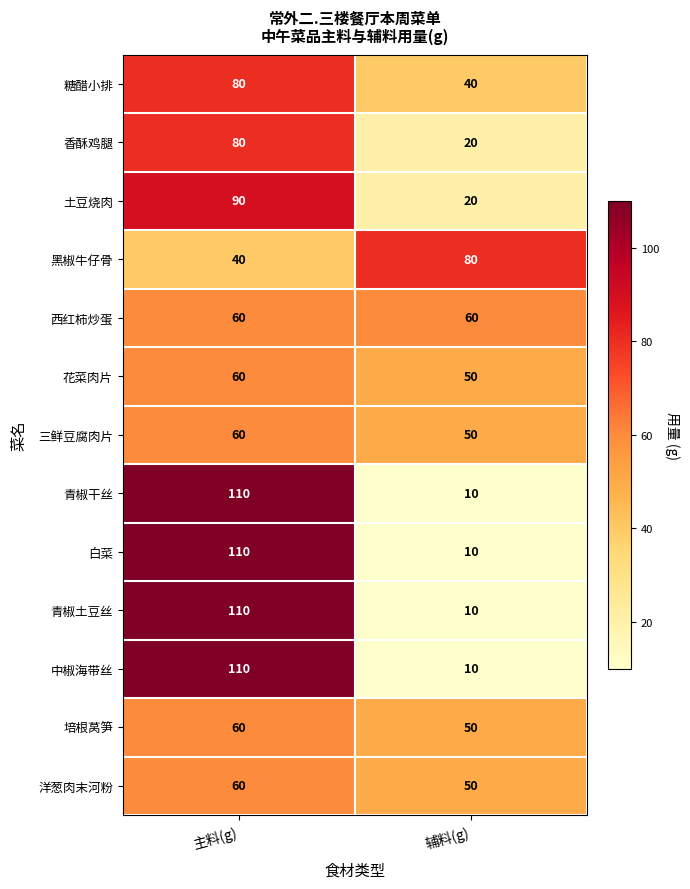

At which category does the chart reach its peak across all series?

主料(g)